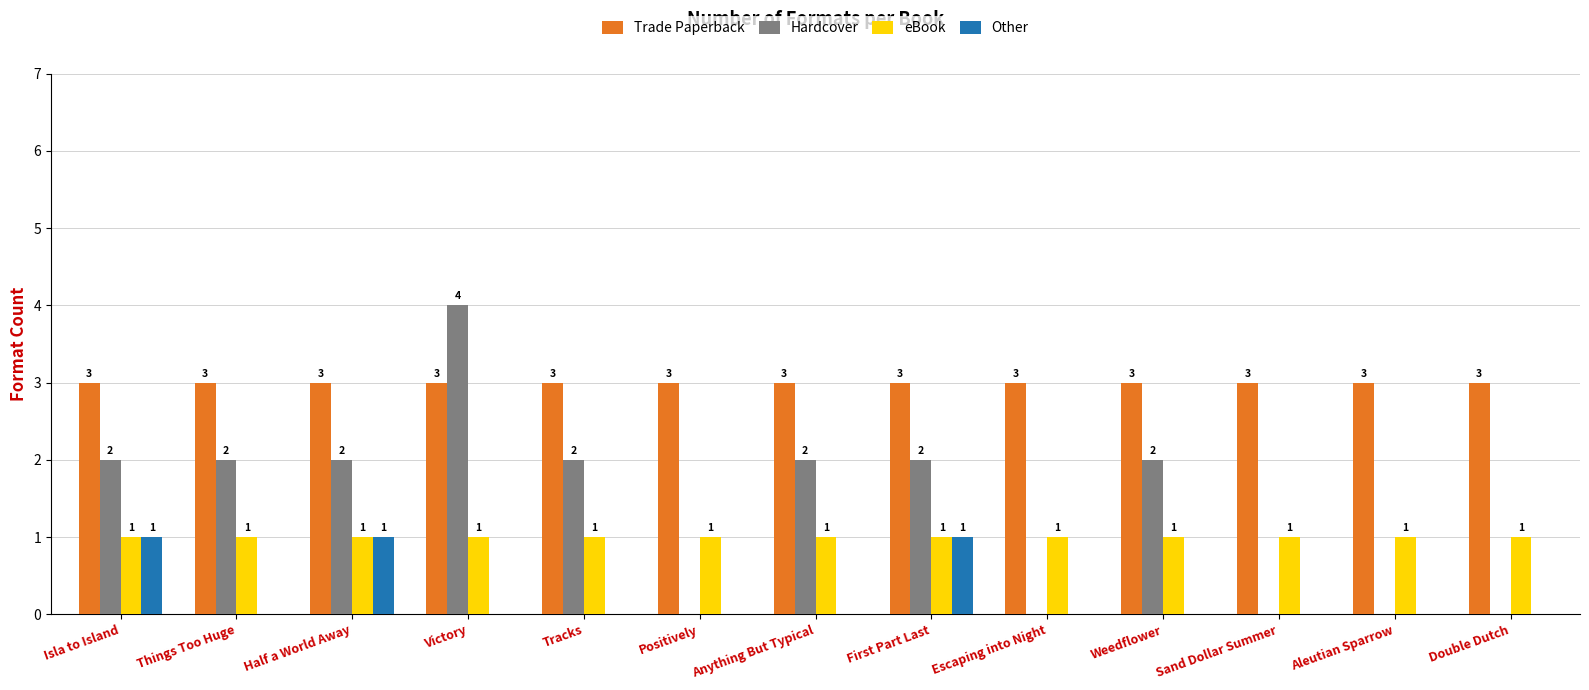

How many groups of bars are there?

13